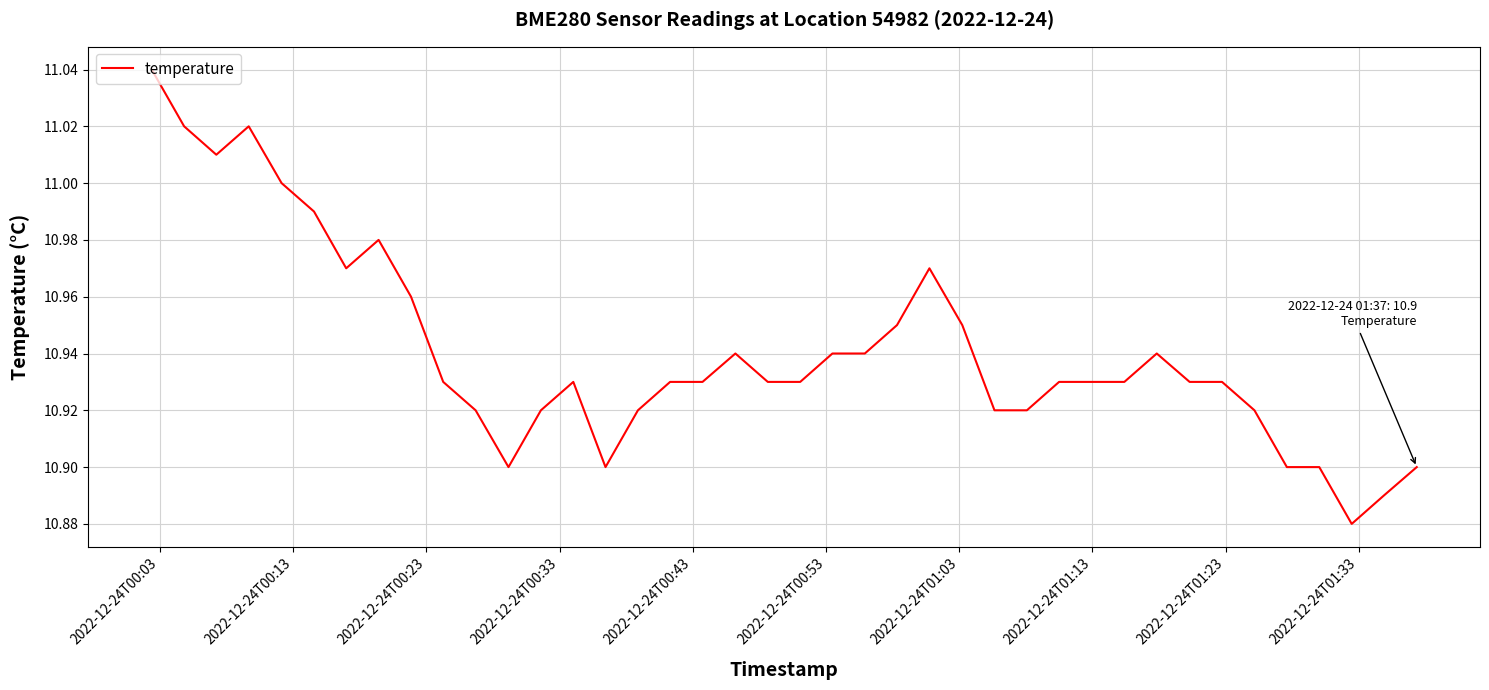

Reading left to right, list all the values displayed in this chart.

11.0	11.0	11.0	11.0	11.0	11.0	11.0	11.0	11.0	10.9	10.9	10.9	10.9	10.9	10.9	10.9	10.9	10.9	10.9	10.9	10.9	10.9	10.9	10.9	11.0	10.9	10.9	10.9	10.9	10.9	10.9	10.9	10.9	10.9	10.9	10.9	10.9	10.9	10.9	10.9